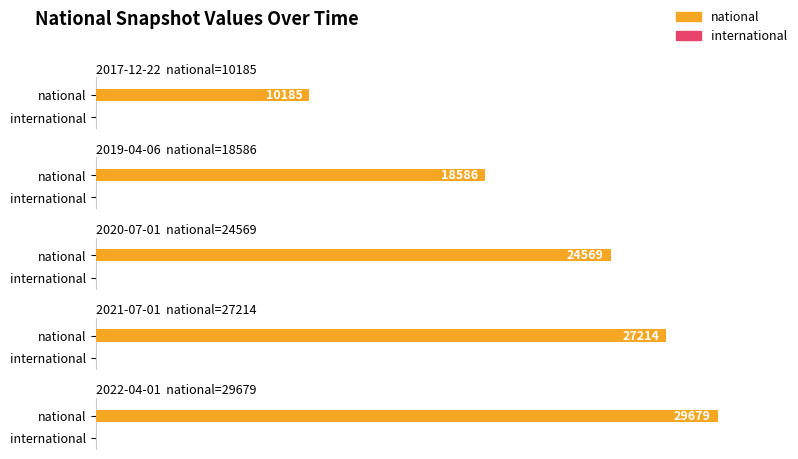

Which category has the highest value in the national series?

2022-04-01